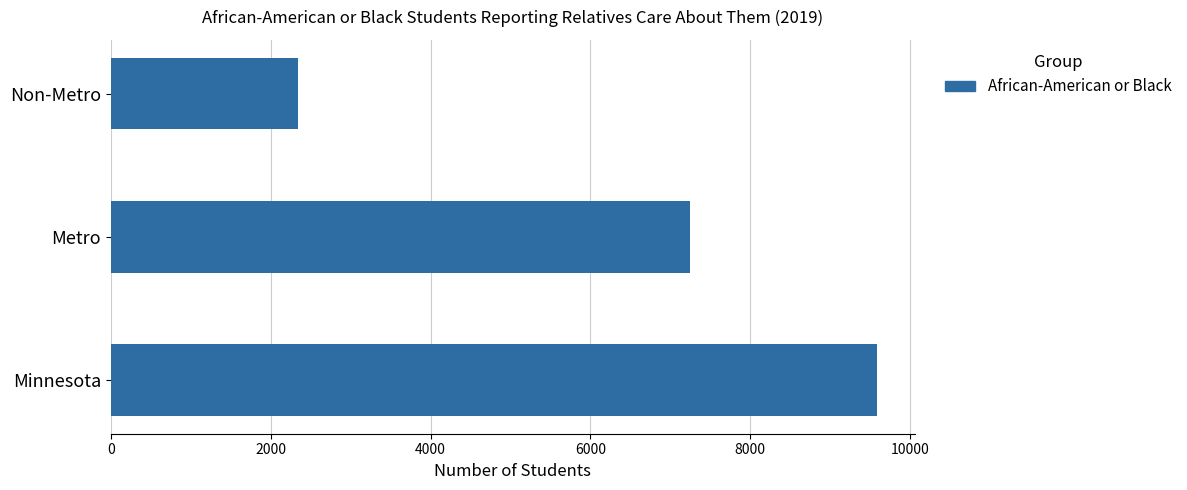

What is the average value?

6388